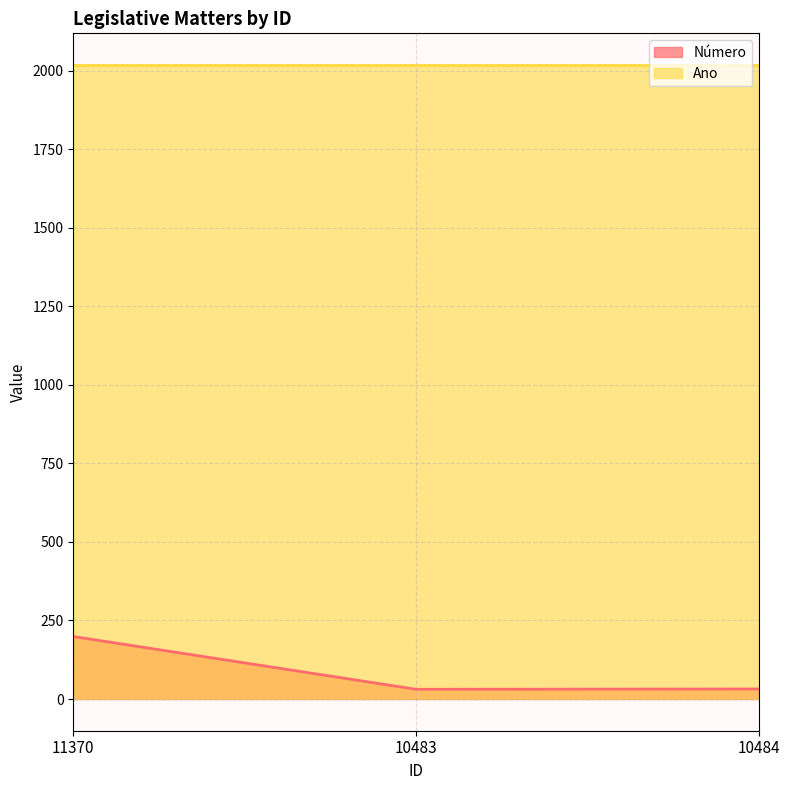

Reading left to right, extract all data points from this chart.

199	31	32